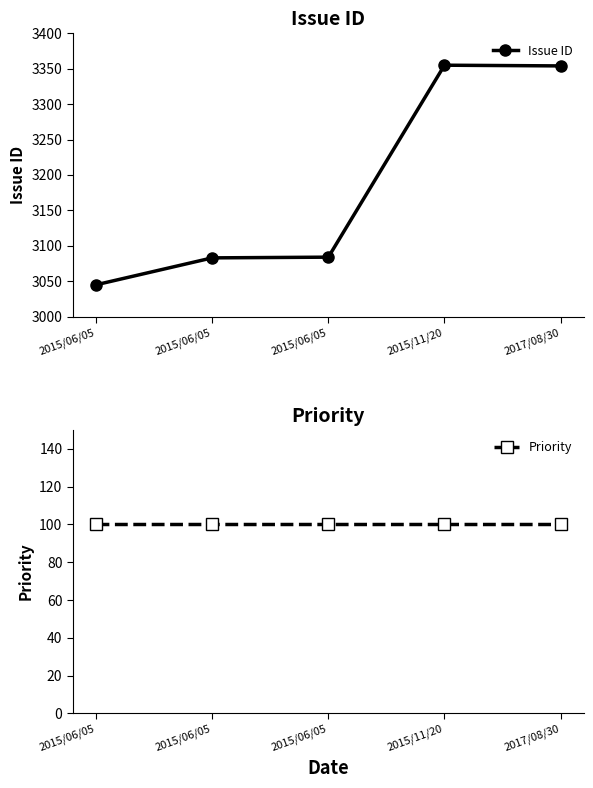

What is the label of the 4th point from the right?

2015/06/05